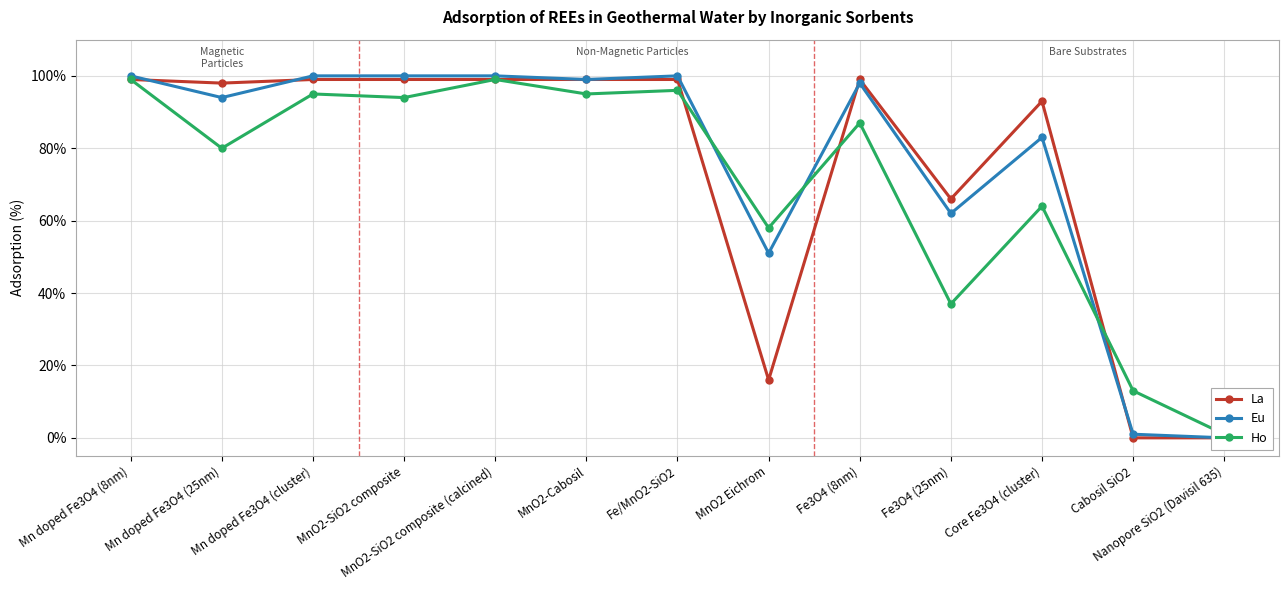

Which series has the largest total across all categories?

Eu